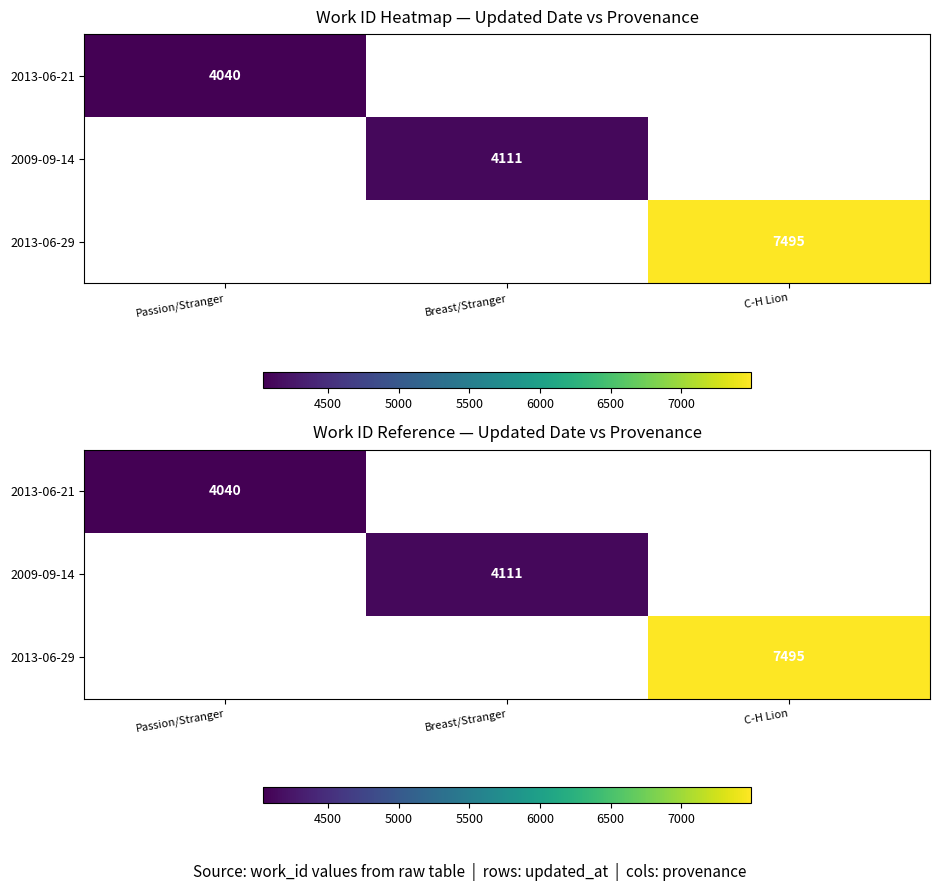

Which category has the highest value across all series?

C-H Lion